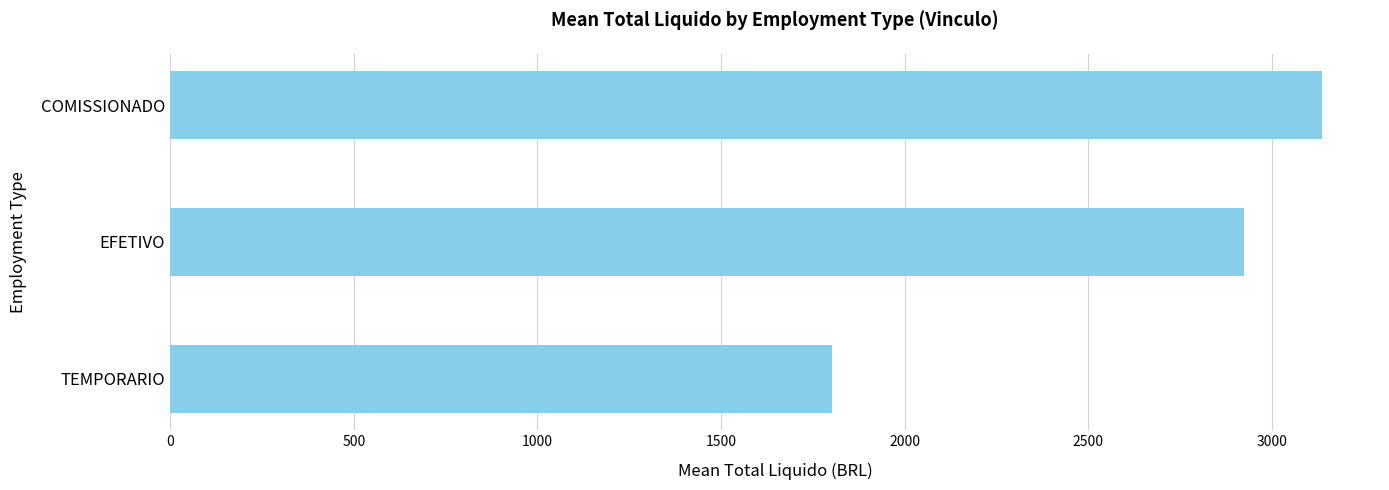

Which has a higher value, EFETIVO or TEMPORARIO?

EFETIVO